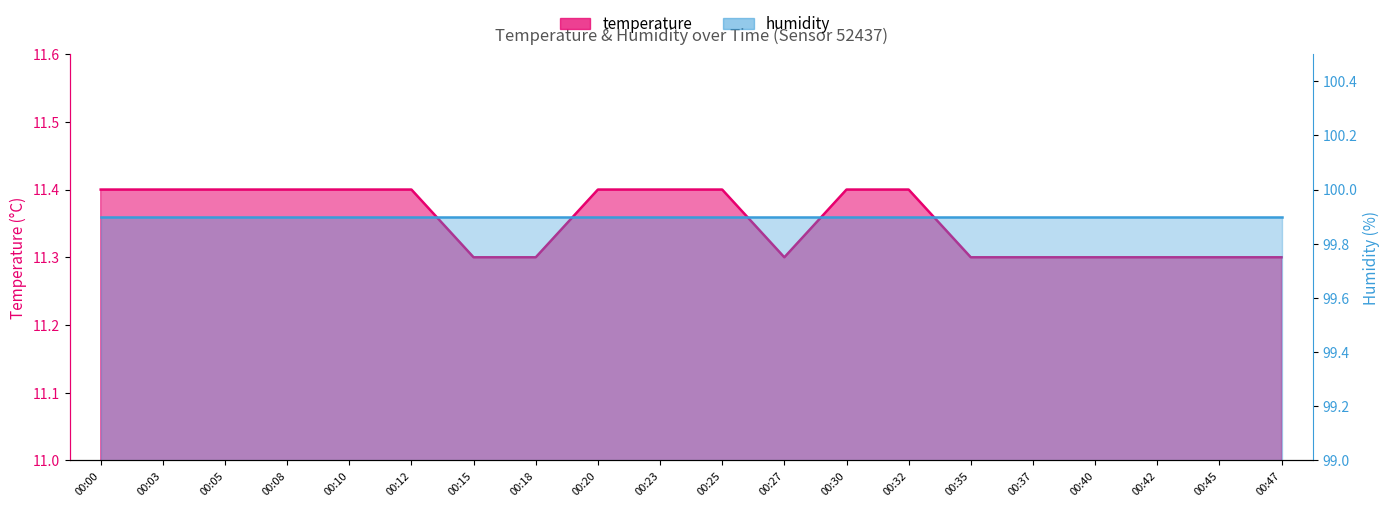

What is the sum of all values?

227.1